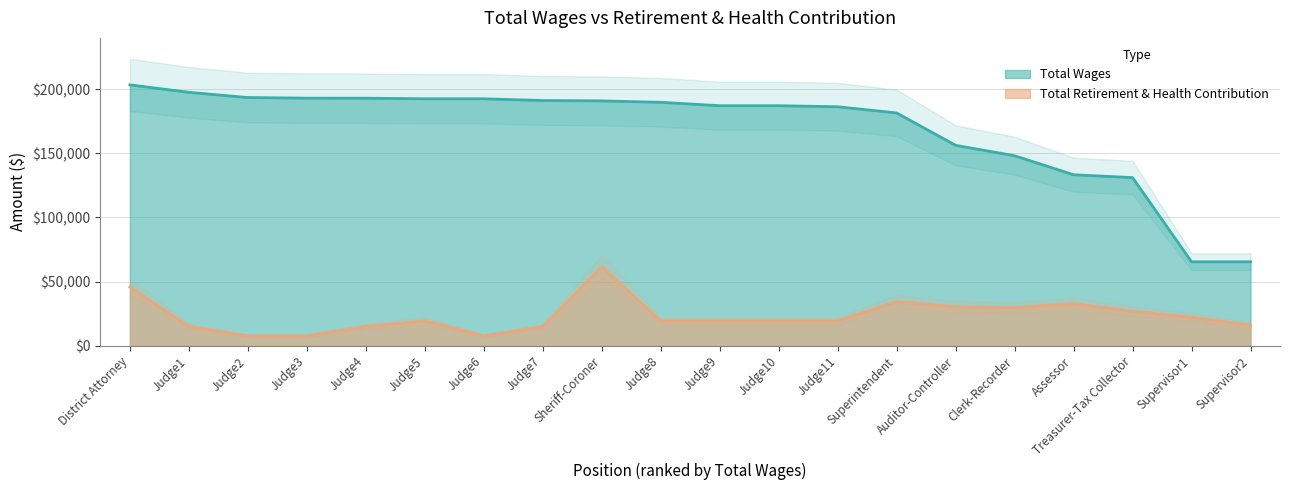

At which label does Total Retirement & Health Contribution reach its peak?

Sheriff-Coroner